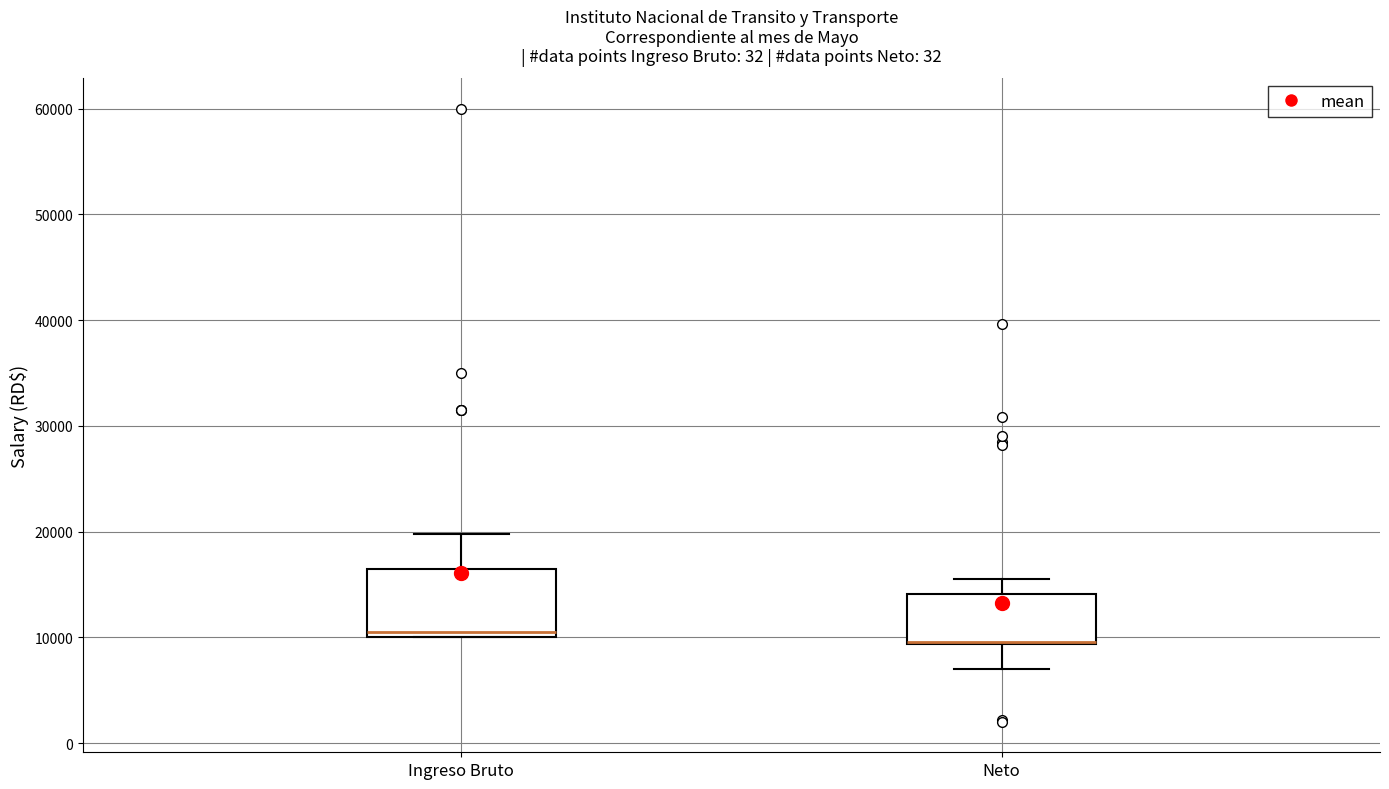

Reading left to right, read every box against the y-axis: the position of its median line, the range the box covers, and the ends of its whiskers. The values are not printed on the chart, so give them approximately, as read against the axis.

Ingreso Bruto: median 11000, box 10000 to 17000, whiskers 10000 to 20000
Neto: median 10000 (drawn on the box's lower edge), box 9000 to 14000, whiskers 7000 to 15000